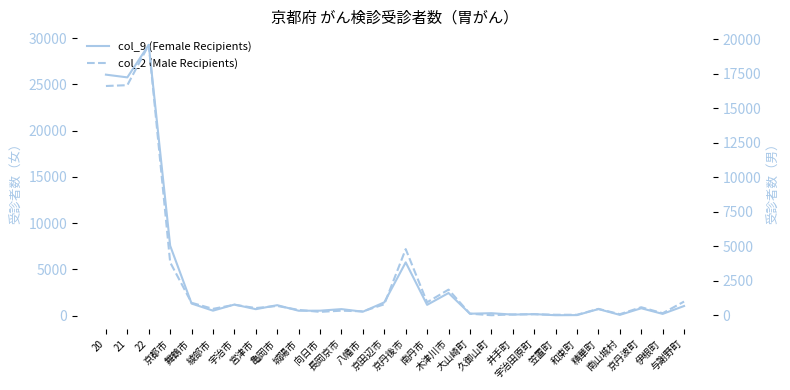

What are all the series names shown in the legend?

col_9 (Female Recipients), col_2 (Male Recipients)